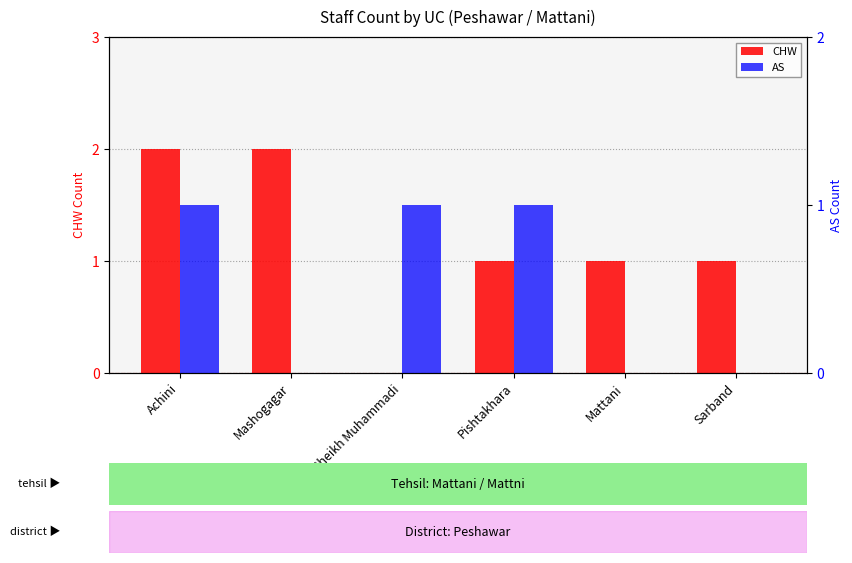

What is the difference between the second highest and second lowest values in the CHW series?

1